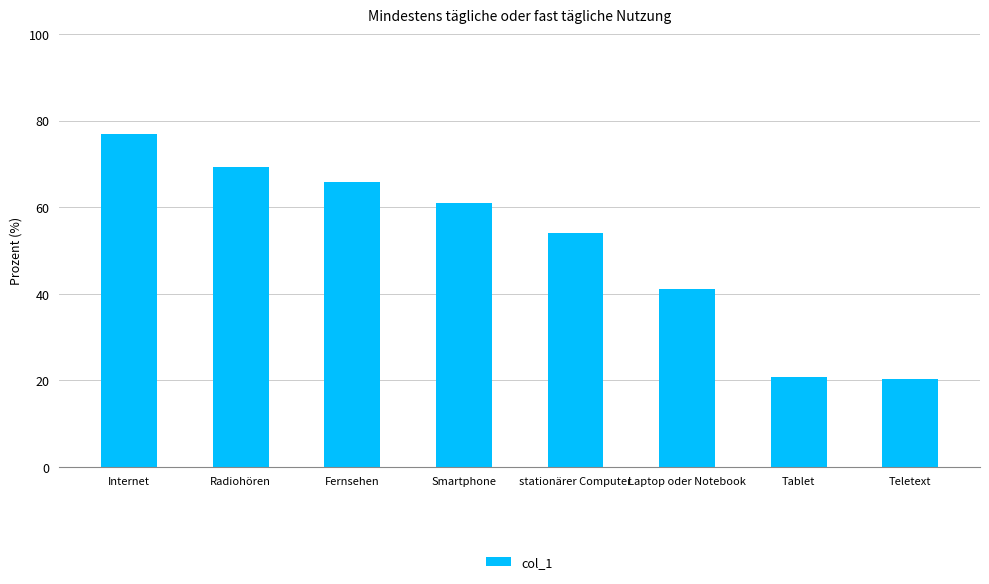

What is the maximum value shown in the chart?

76.9